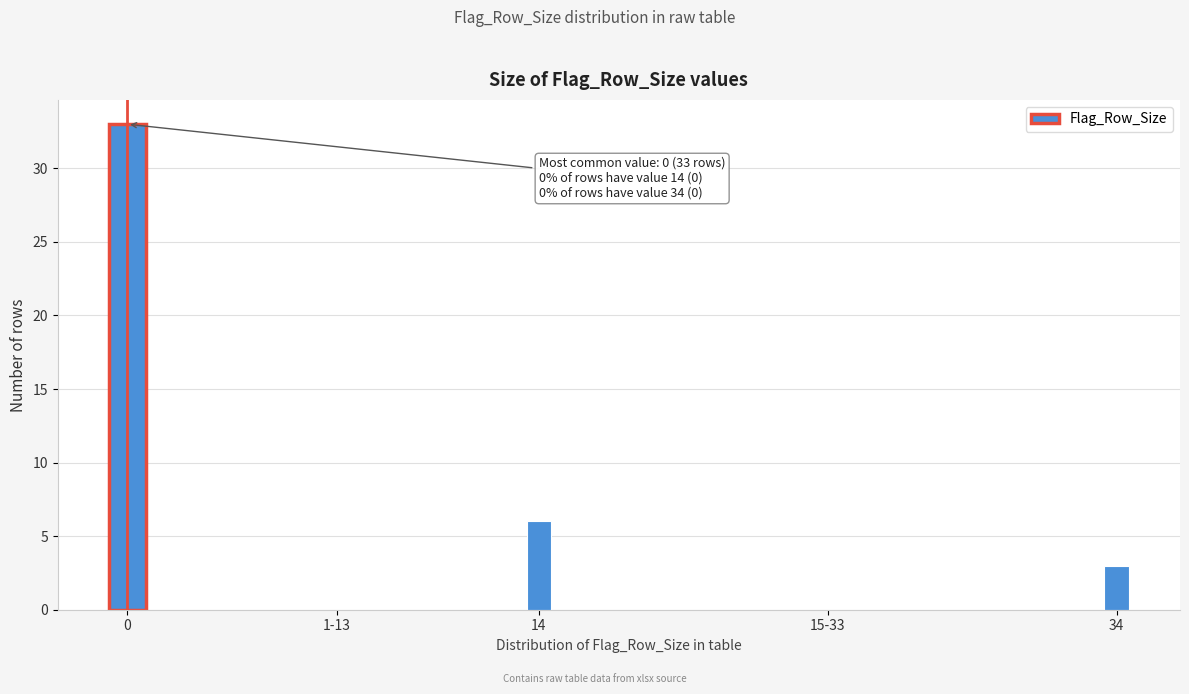

Reading left to right, extract all data points from this chart.

0=33	1-13=0	14=6	15-33=0	34=3